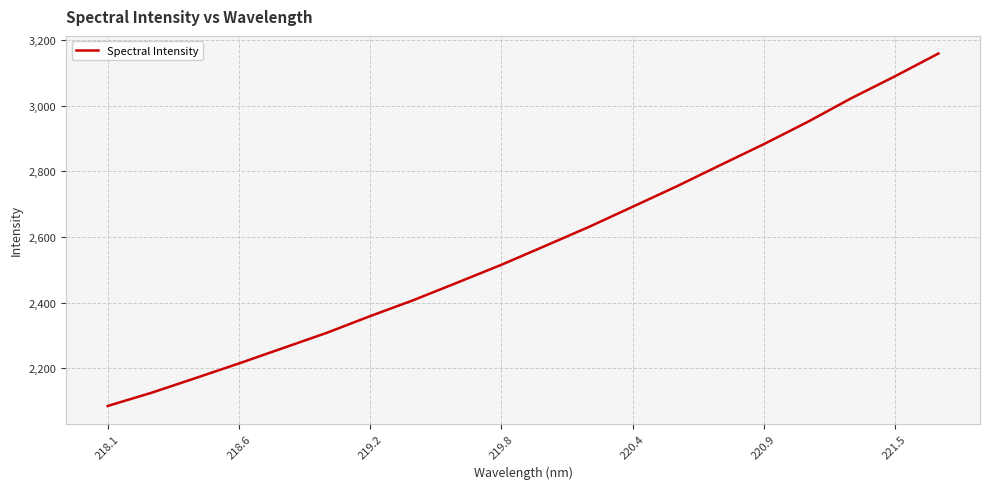

What is the minimum value shown in the chart?

2085.7